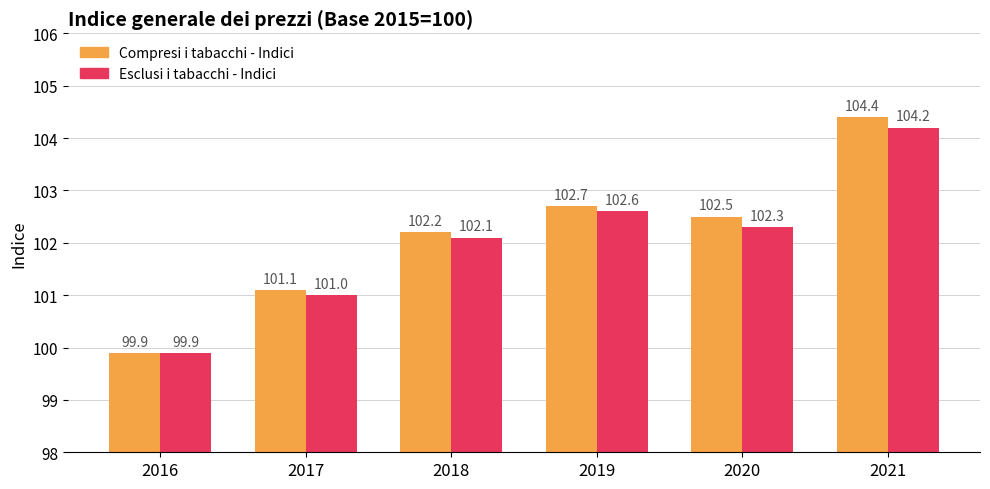

Which series has the widest spread of values?

Compresi i tabacchi - Indici